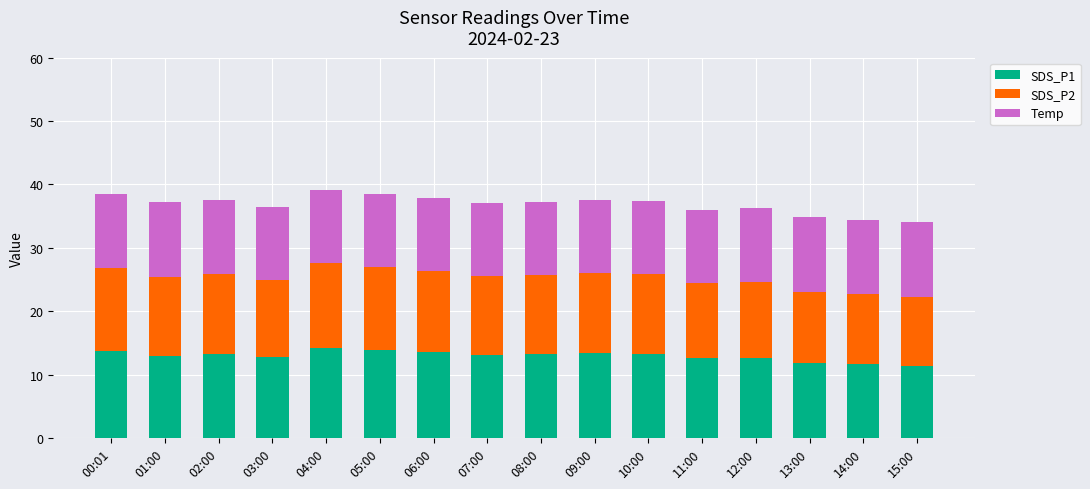

What is the average value of the SDS_P1 series?

13.0